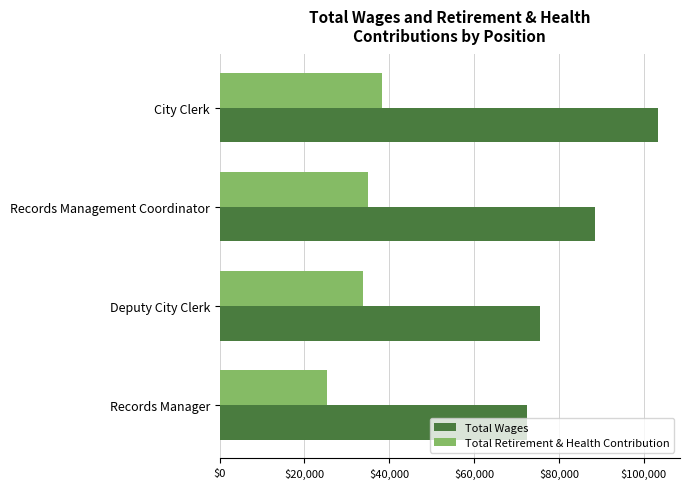

Rank the categories by Total Retirement & Health Contribution value from highest to lowest.

City Clerk, Records Management Coordinator, Deputy City Clerk, Records Manager